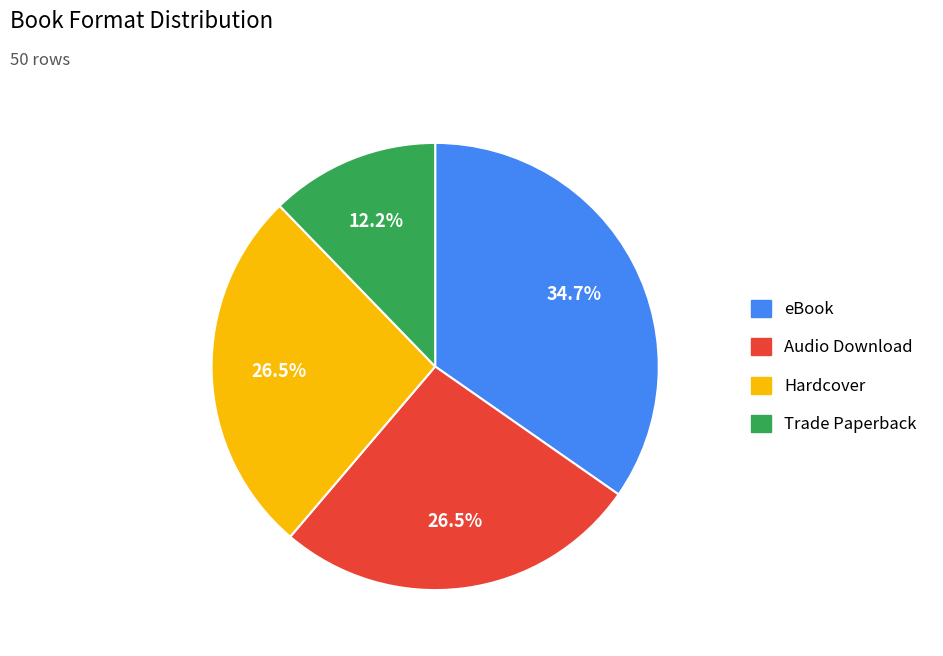

Is there a majority slice in this chart?

No